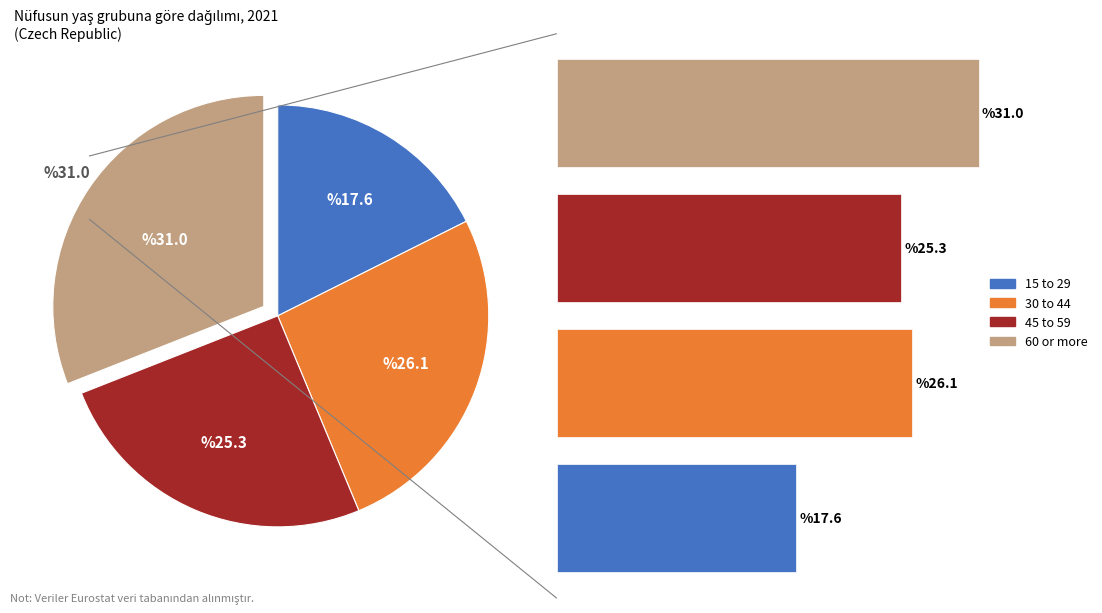

Combined, what portion of the pie is 30 to 44 and 60 or more?

57.1%